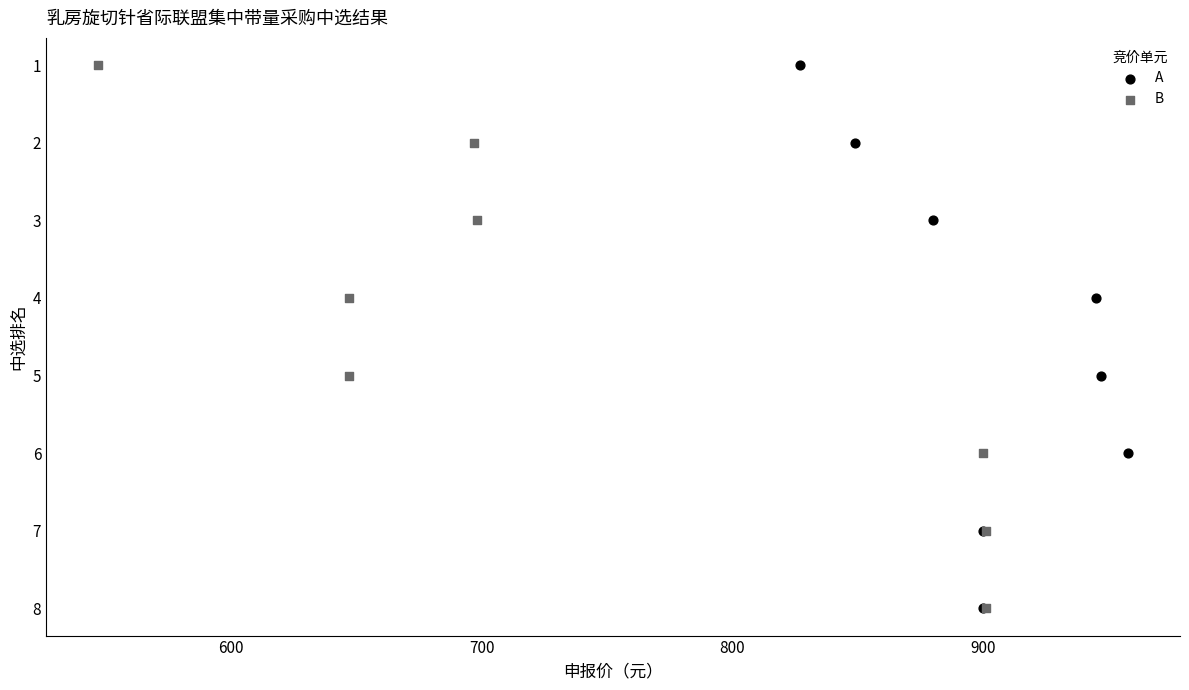

What are all the series names shown in the legend?

A, B